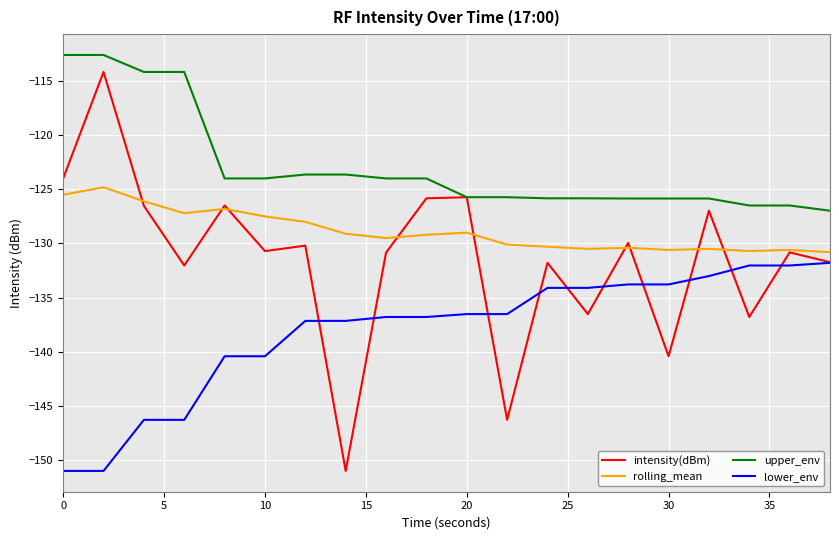

True or false: upper_env and lower_env cross at least once.

False